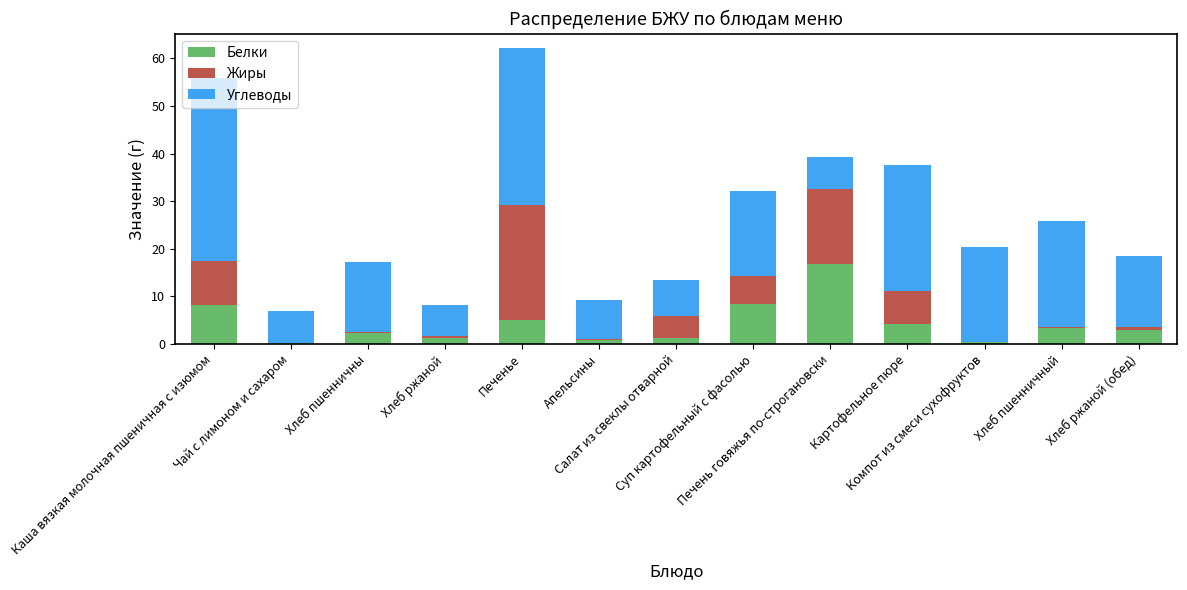

What is the sum of all Белки values?

55.7